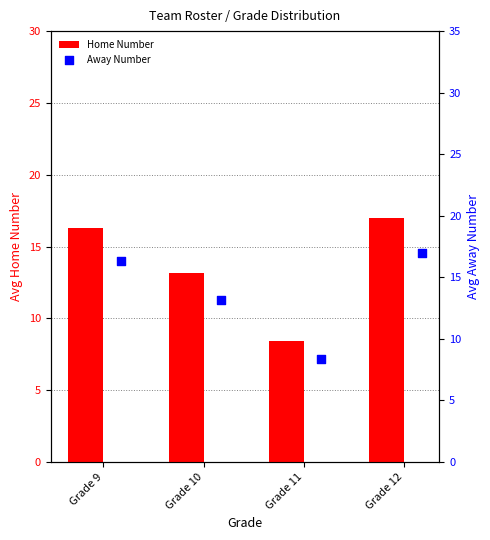

What are all the series names shown in the legend?

Home Number, Away Number